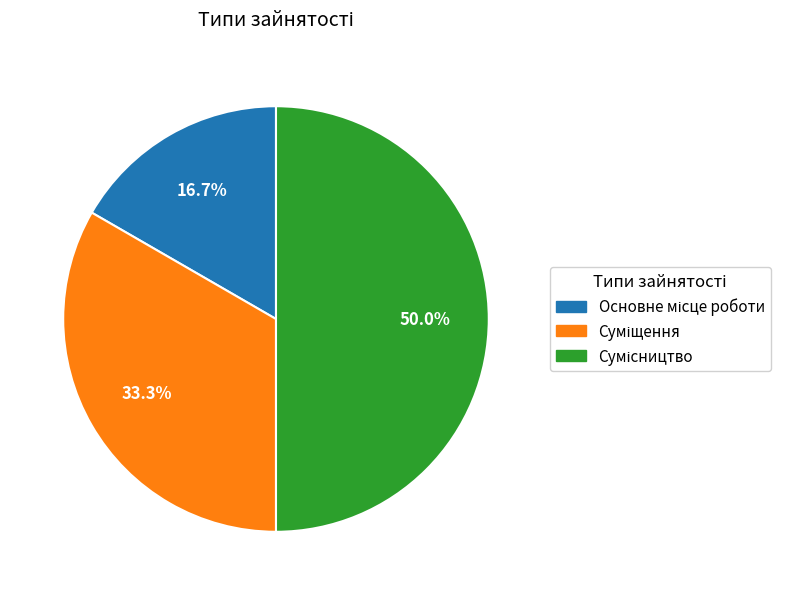

Does Суміщення account for over 50% of the chart?

No